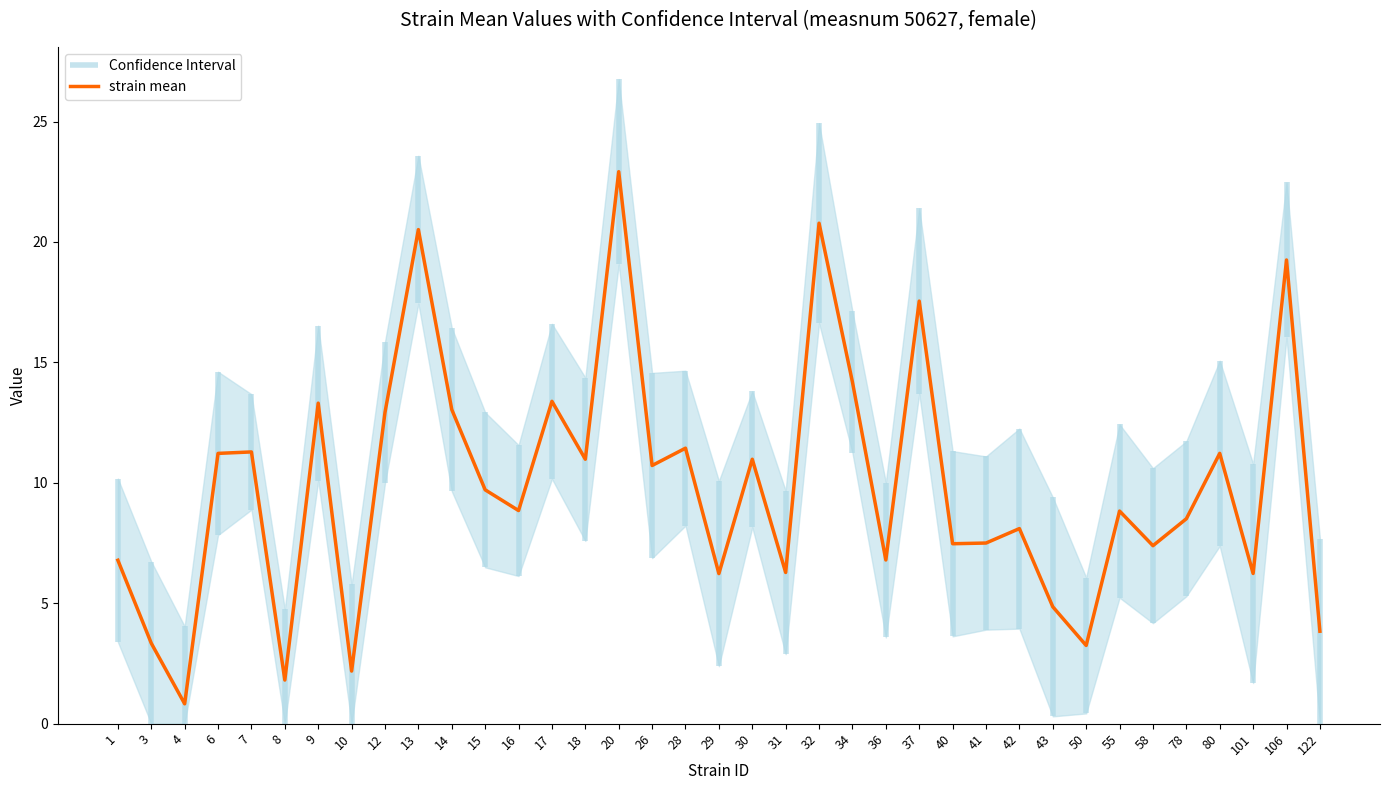

Reading left to right, transcribe all the data shown in this chart.

1=6.8	3=3.3	4=0.8	6=11.2	7=11.3	8=1.8	9=13.3	10=2.2	12=12.9	13=20.5	14=13.0	15=9.7	16=8.8	17=13.4	18=11.0	20=22.9	26=10.7	28=11.4	29=6.2	30=11.0	31=6.3	32=20.8	34=14.2	36=6.8	37=17.5	40=7.5	41=7.5	42=8.1	43=4.9	50=3.2	55=8.8	58=7.4	78=8.5	80=11.2	101=6.2	106=19.3	122=3.8